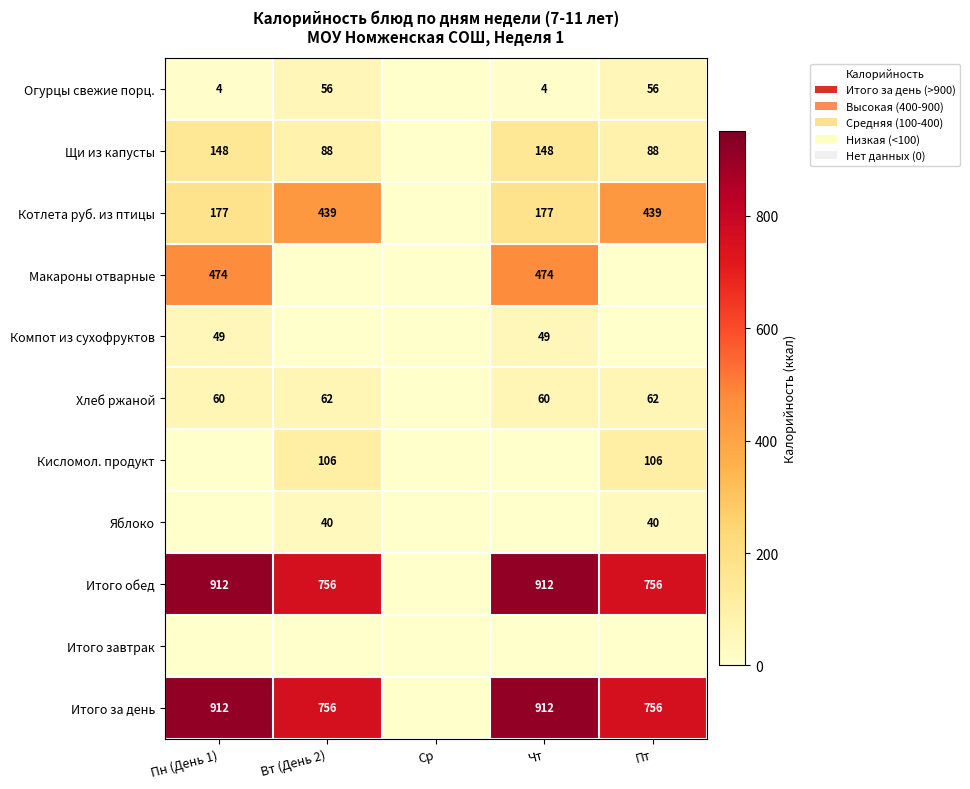

Which label corresponds to the smallest value in the chart?

Ср